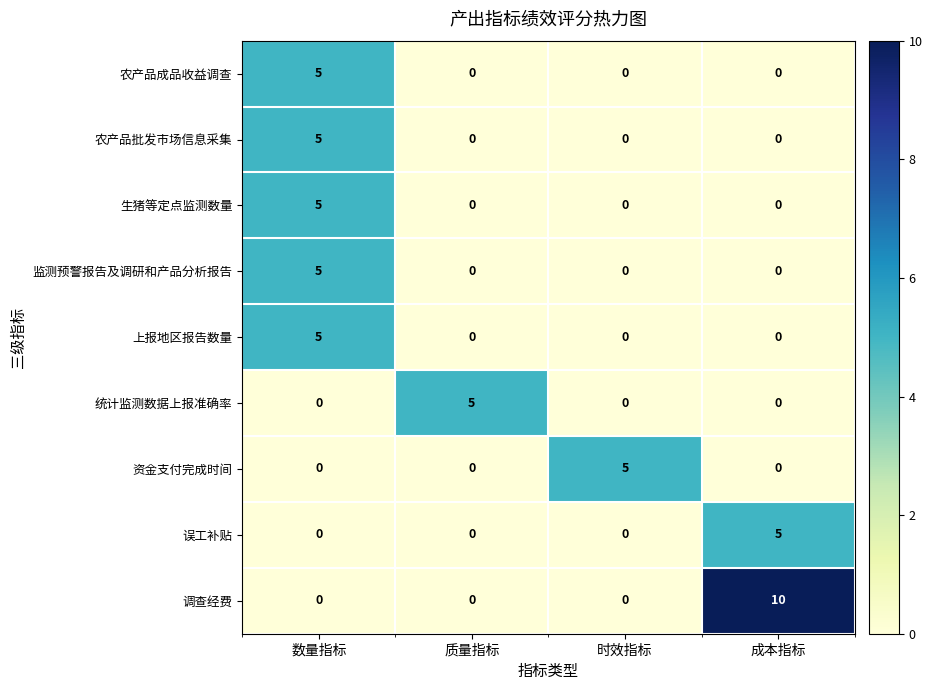

What is the spread (max minus min) of values at 成本指标?

10